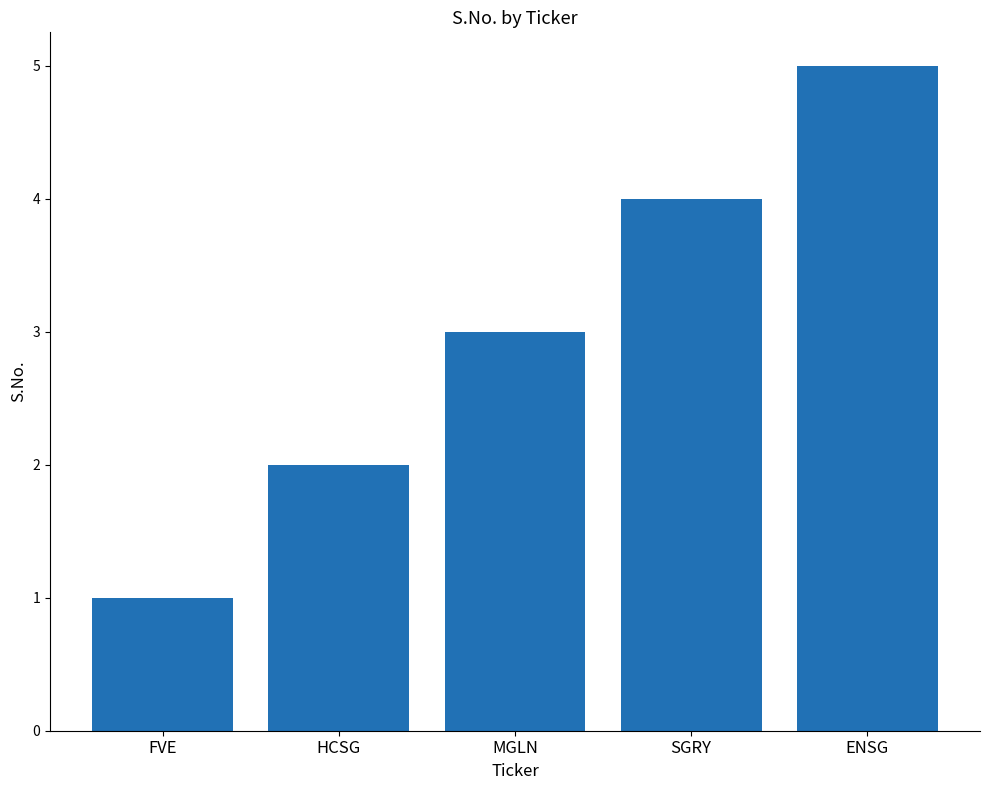

What is the label of the 3rd bar from the left?

MGLN